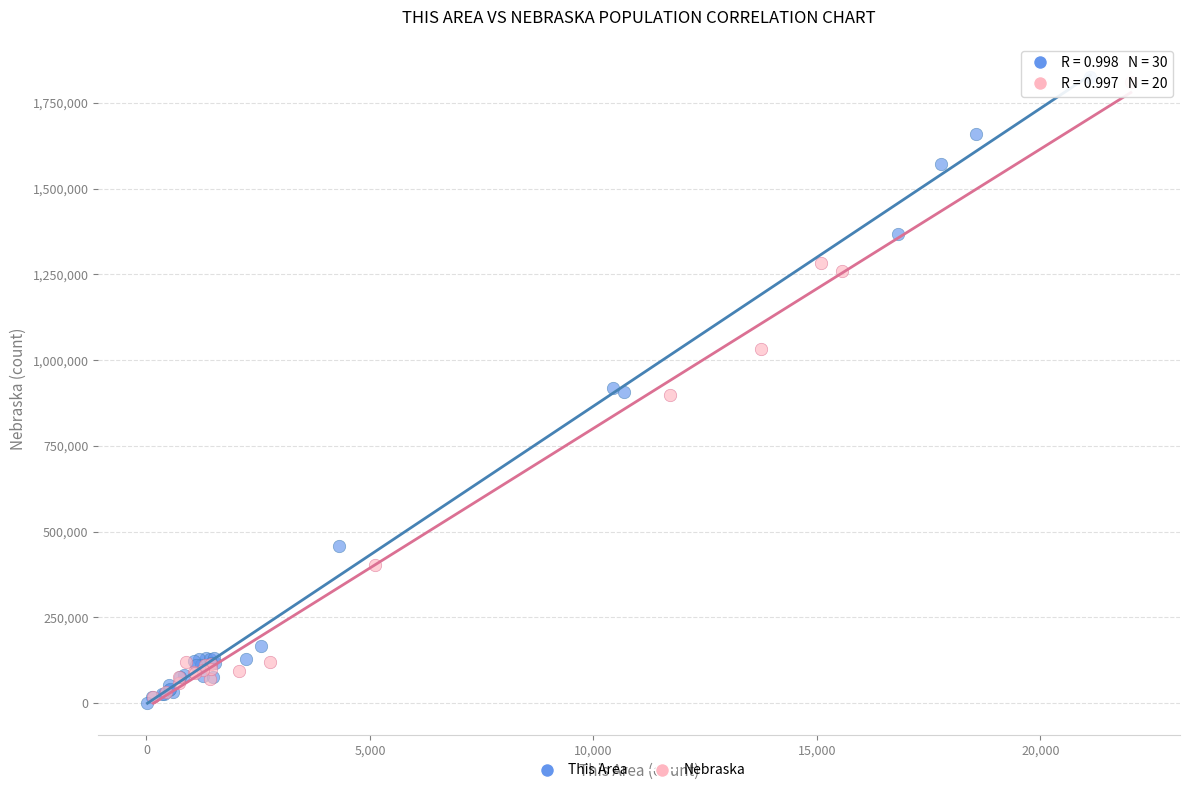

What are all the series names shown in the legend?

This Area, Nebraska